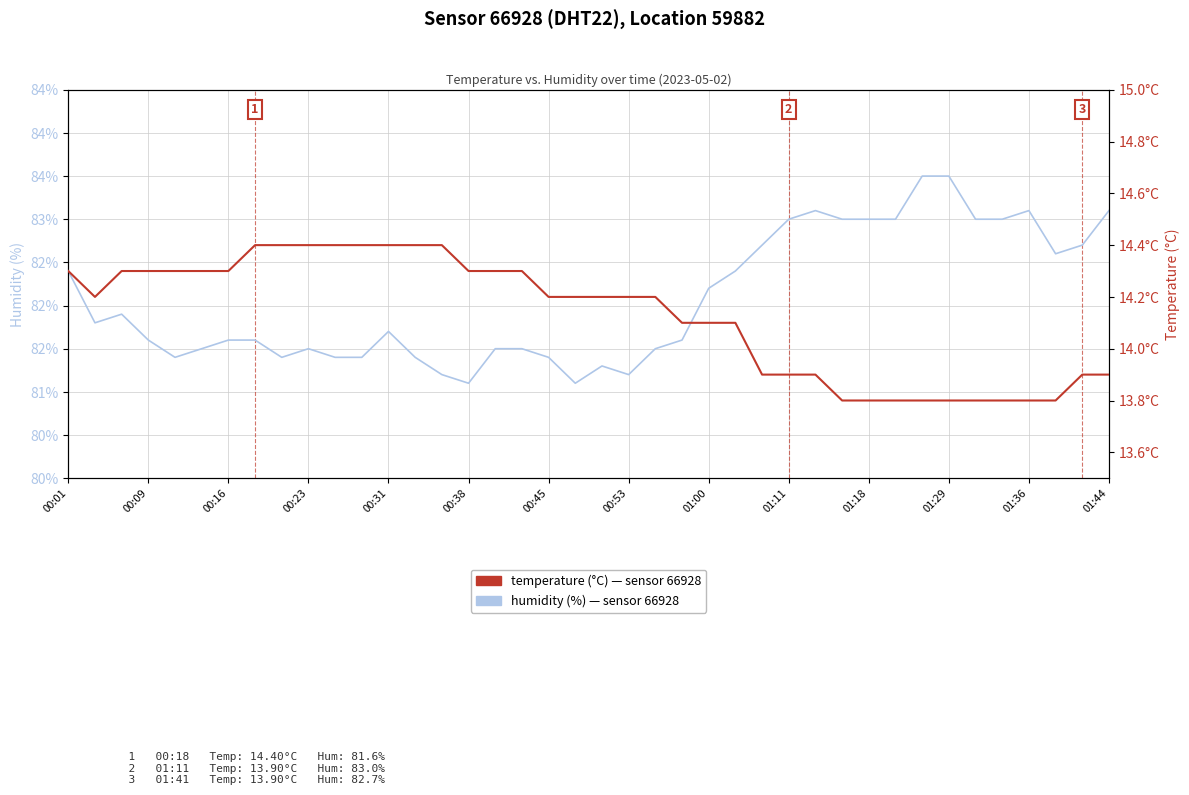

The value of temperature at 31 is 13.8. True or false?

True